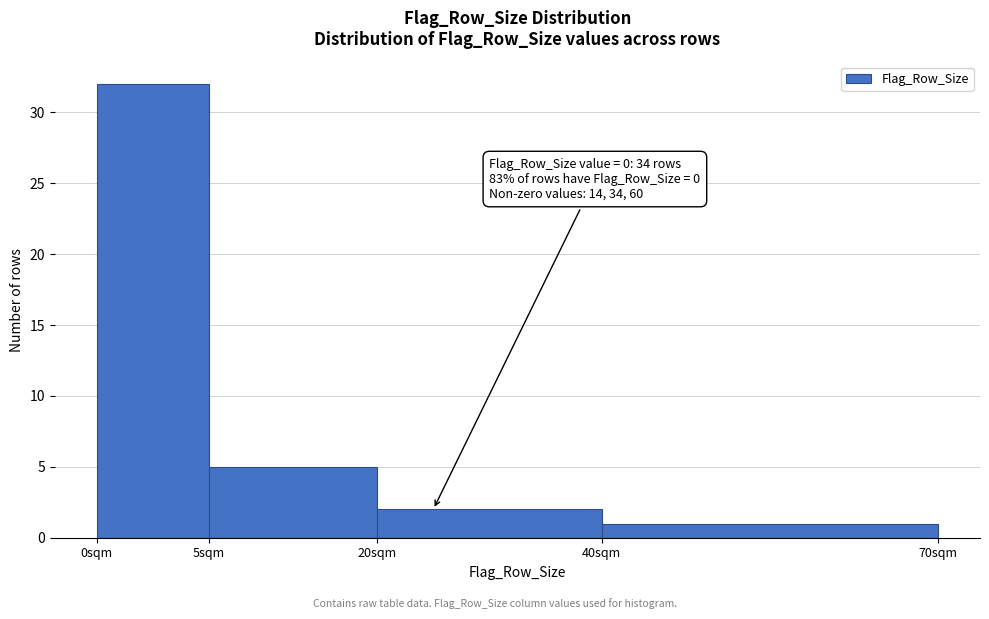

Reading left to right, list all the values displayed in this chart.

0sqm=32	5sqm=5	20sqm=2	40sqm=1